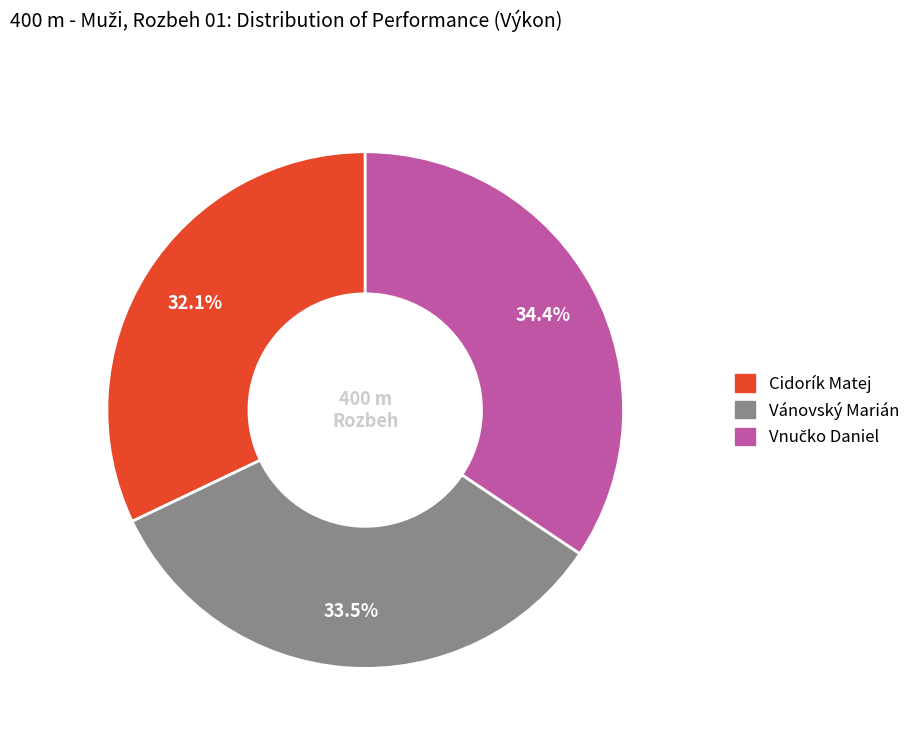

What is the smallest slice in the pie chart?

Cidorík Matej